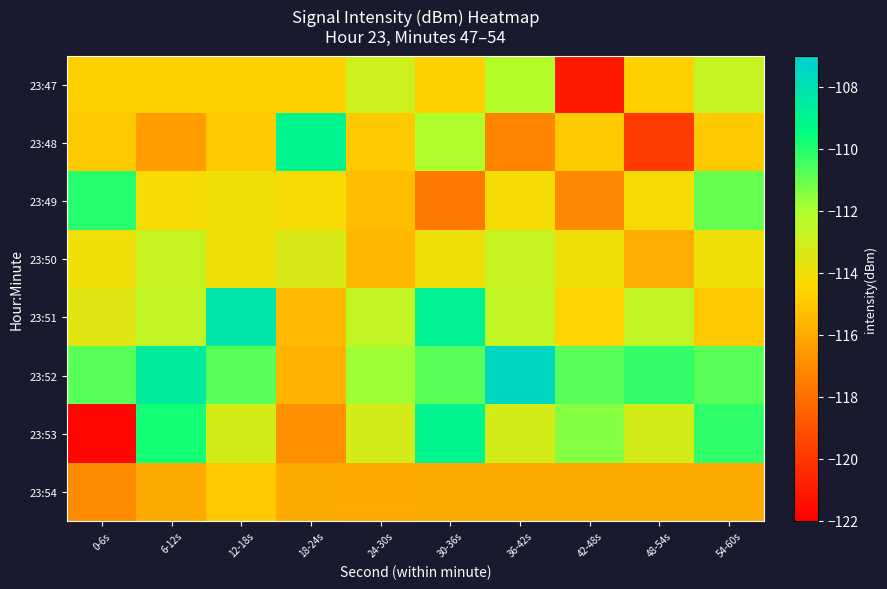

Which label corresponds to the largest value in the chart?

36-42s